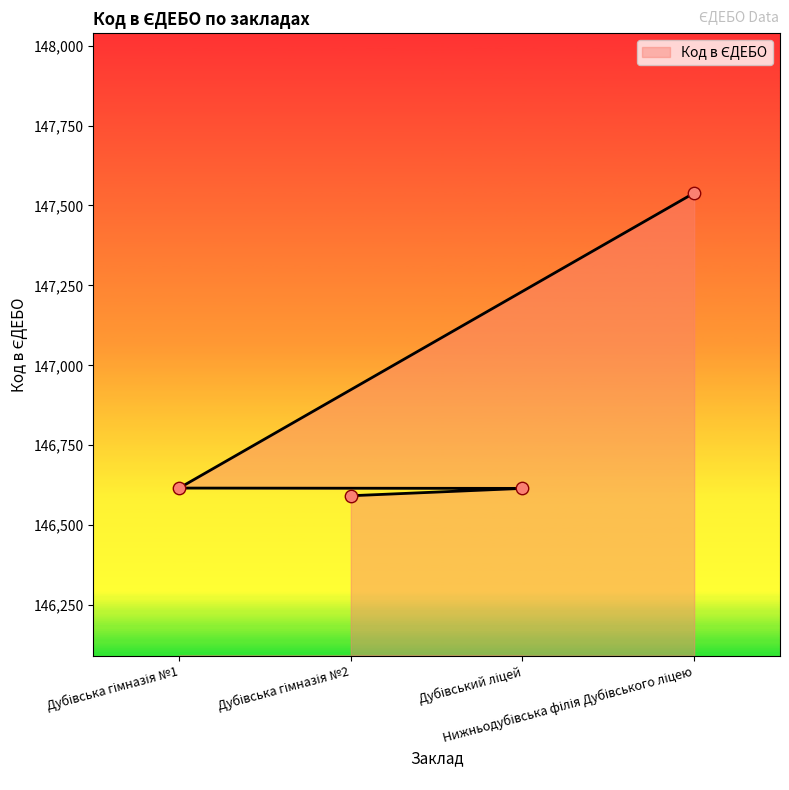

Which has a higher value, Дубівська гімназія №1 or Нижньодубівська філія Дубівського ліцею?

Нижньодубівська філія Дубівського ліцею